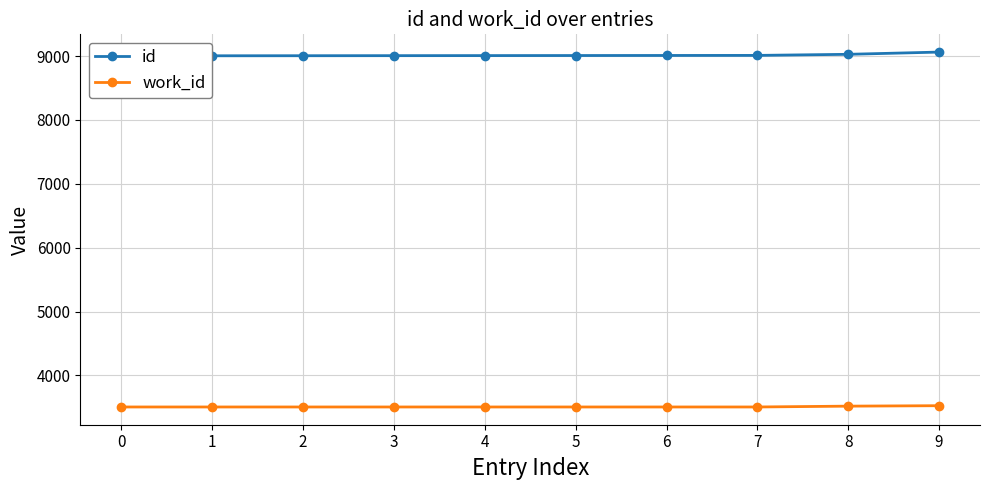

At which category is the sum across all series the highest?

9